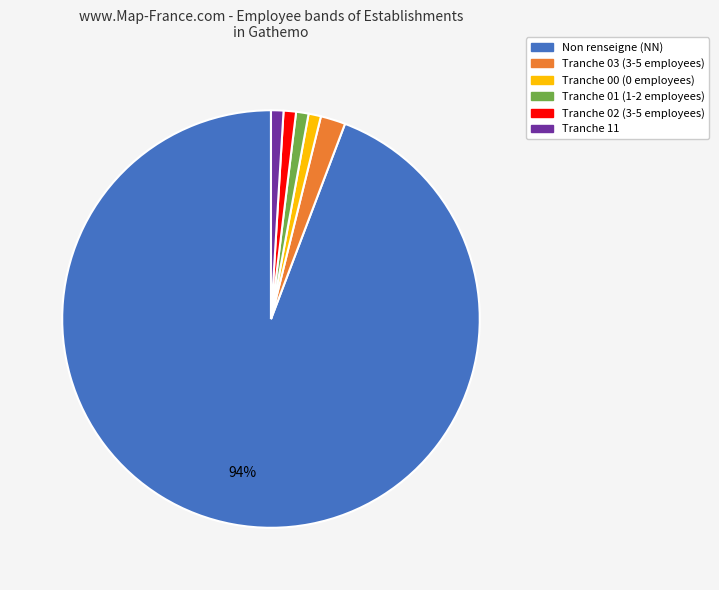

Is there any slice that represents more than half of the pie?

Yes